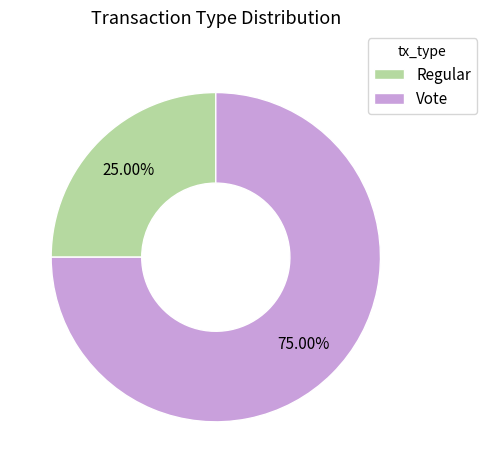

How many segments does this pie chart have?

2